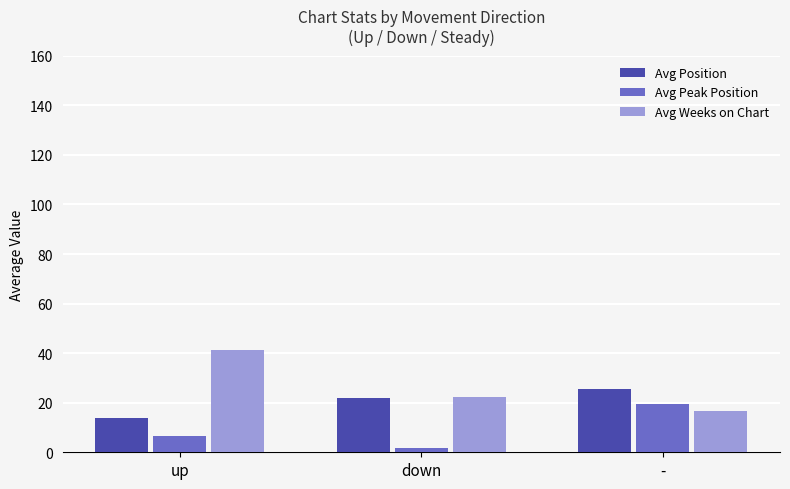

What is the average value of the Avg Weeks on Chart series?

26.8